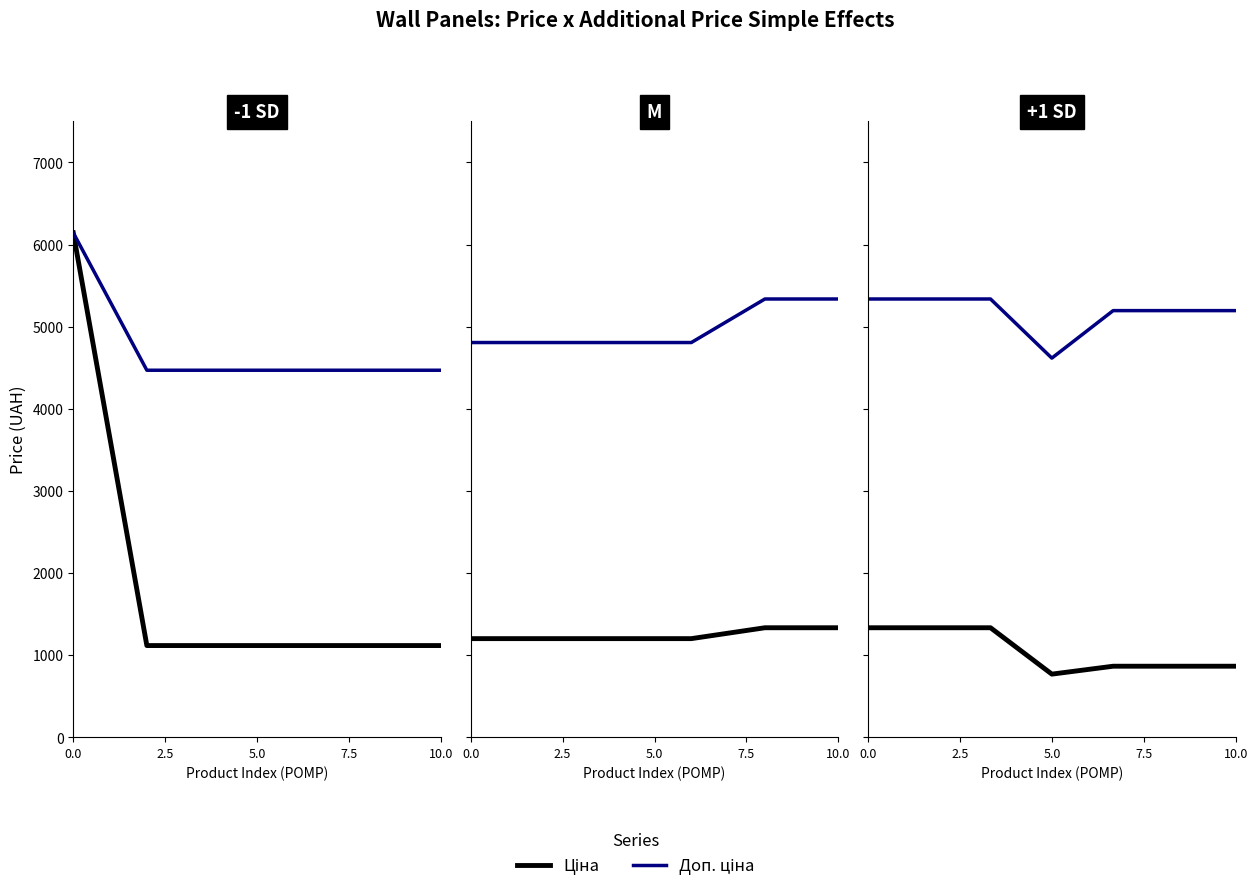

Rank the series by their maximum value, from highest to lowest.

Доп. ціна, Ціна